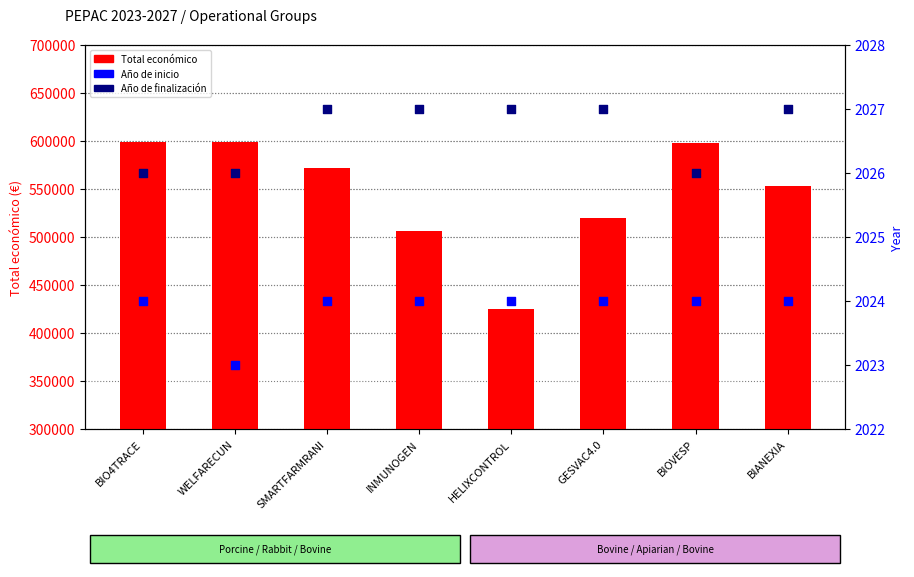

What are all the series names shown in the legend?

Total económico, Año de inicio, Año de finalización